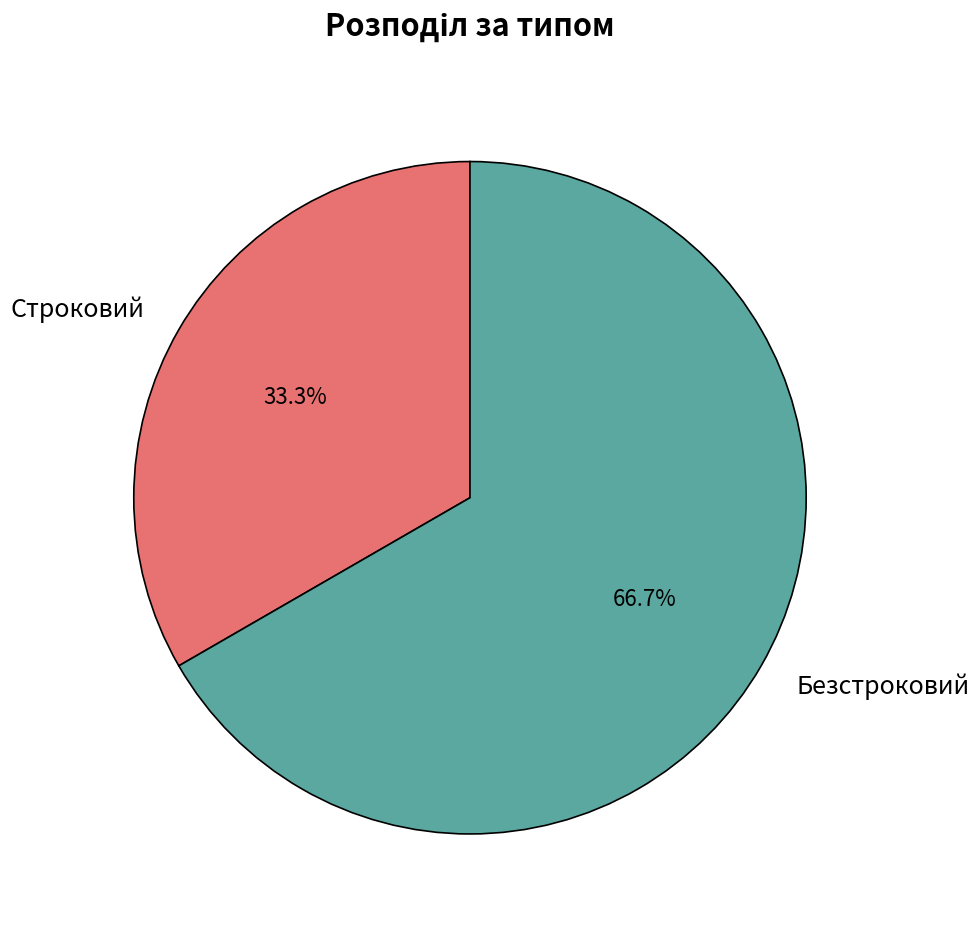

Does Строковий represent more than half of the total?

No